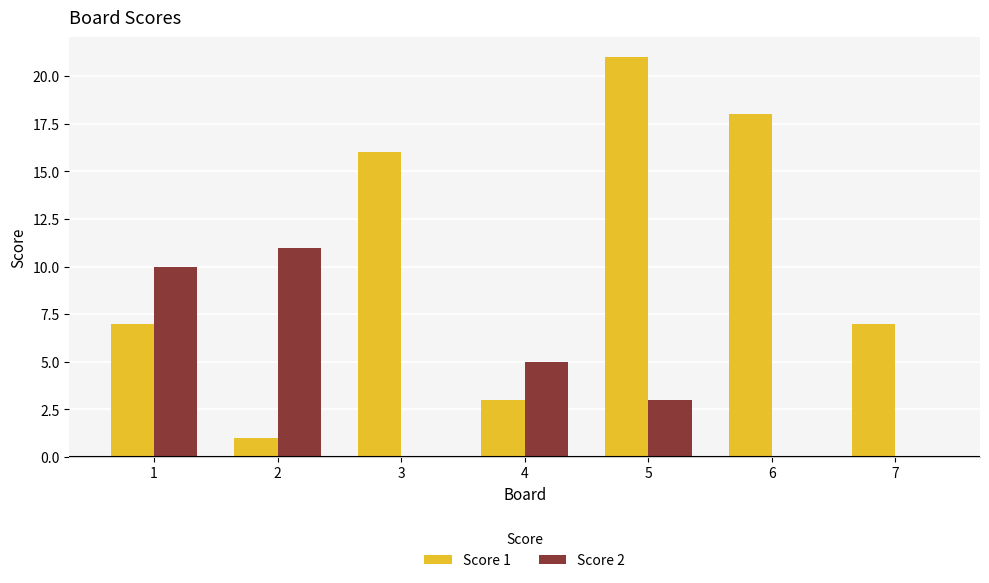

The value of Score 2 at 2 is 15. True or false?

False